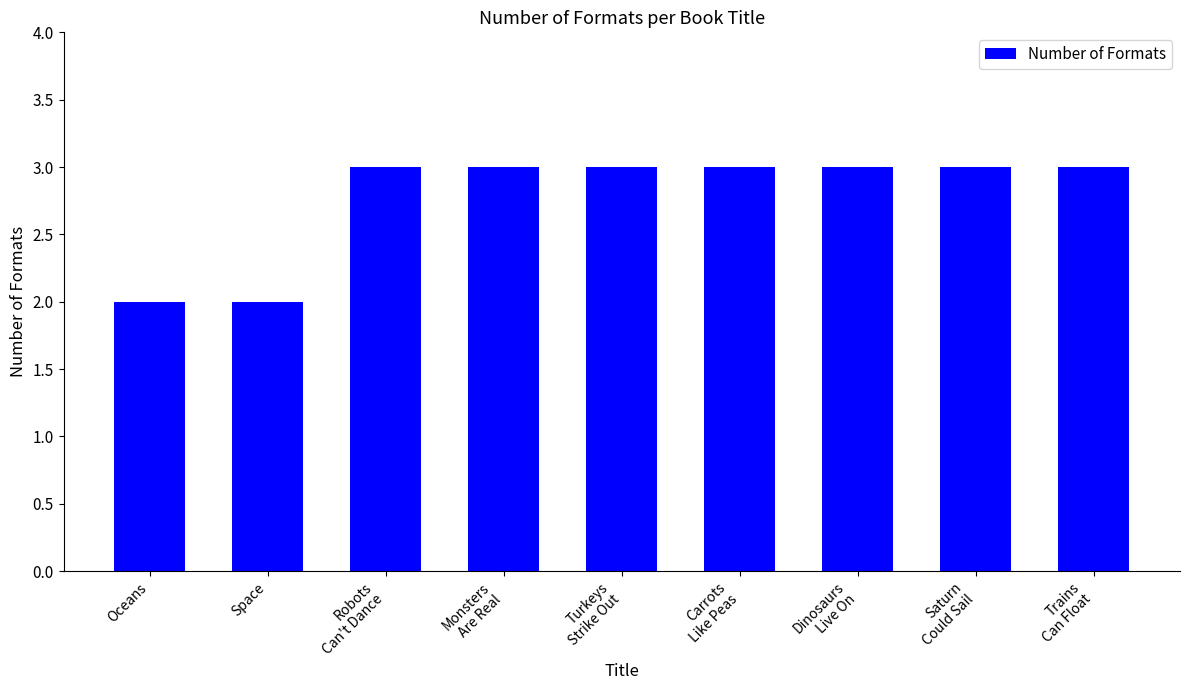

What is the maximum value shown in the chart?

3